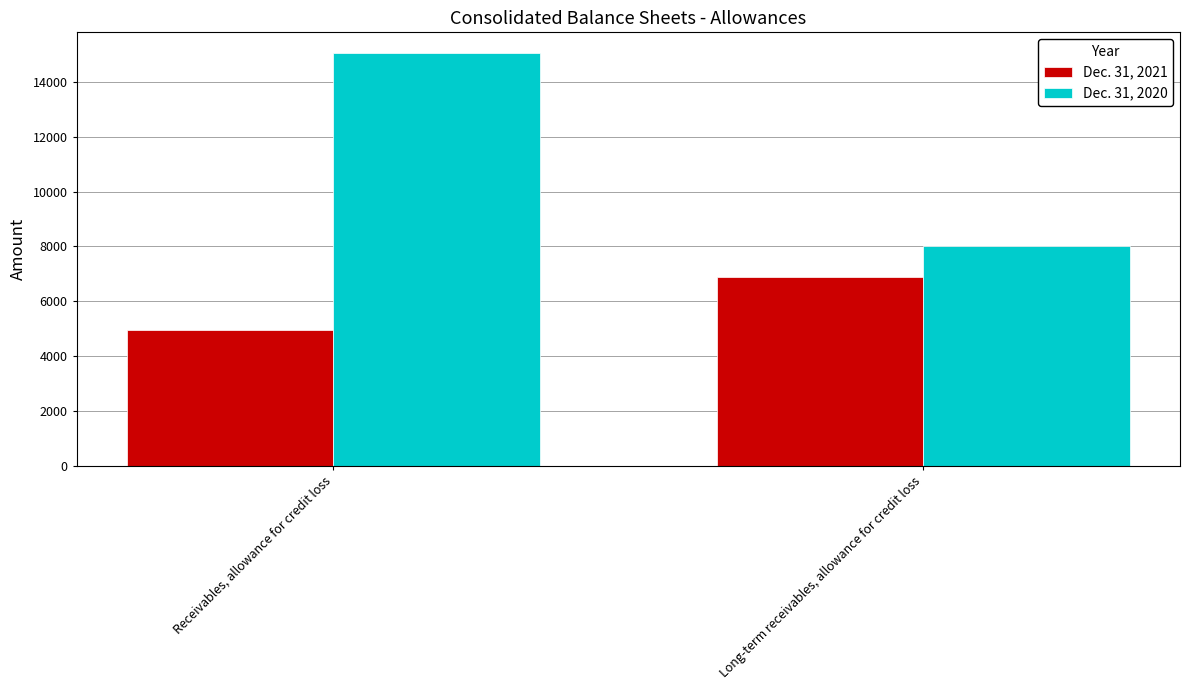

The value of Dec. 31, 2021 at Long-term receivables, allowance for credit loss is 6897. True or false?

True